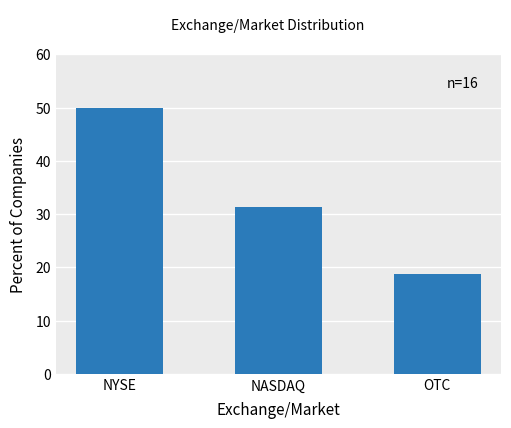

Rank the categories by value from highest to lowest.

NYSE, NASDAQ, OTC